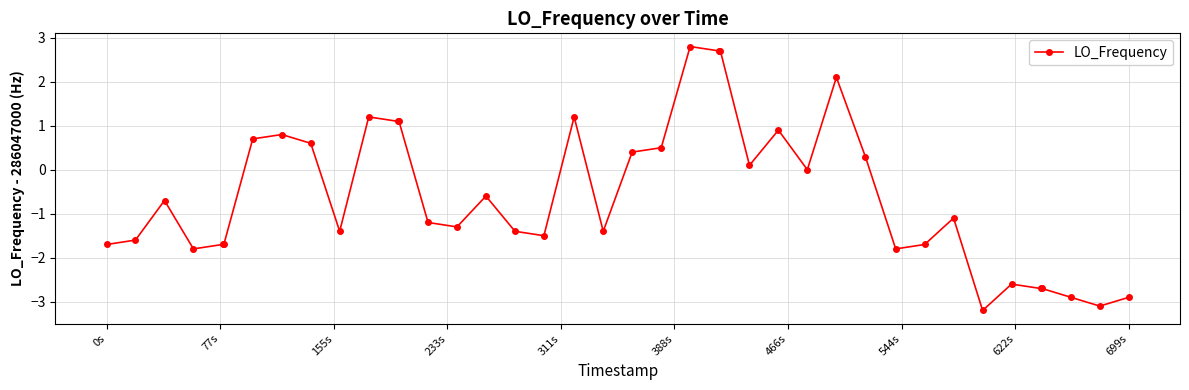

What is the sum of all values?

-23.5